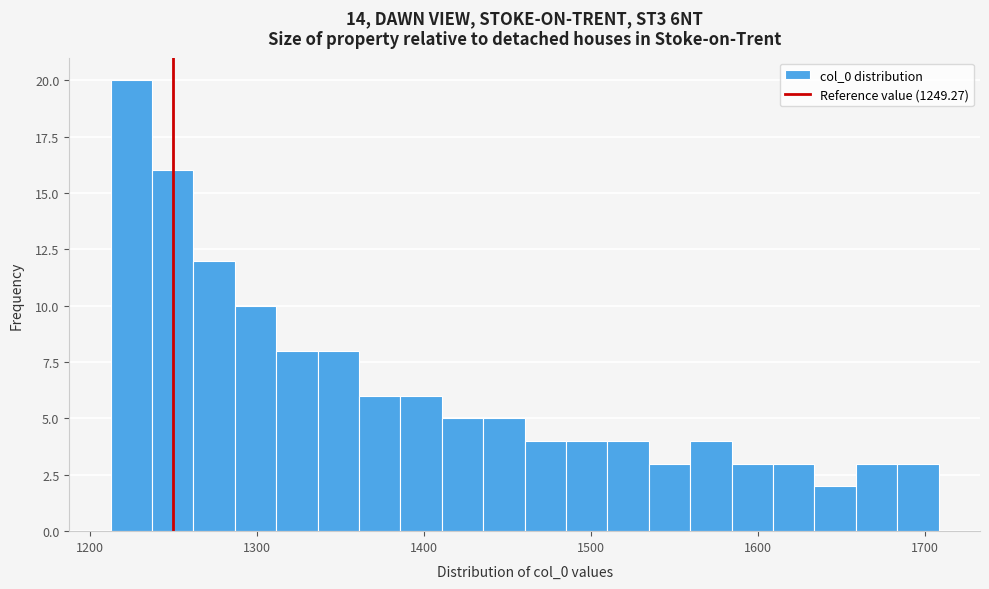

Around what value on the x-axis is the tallest bar? Give the approximate position of its centre, as read against the axis.

1220